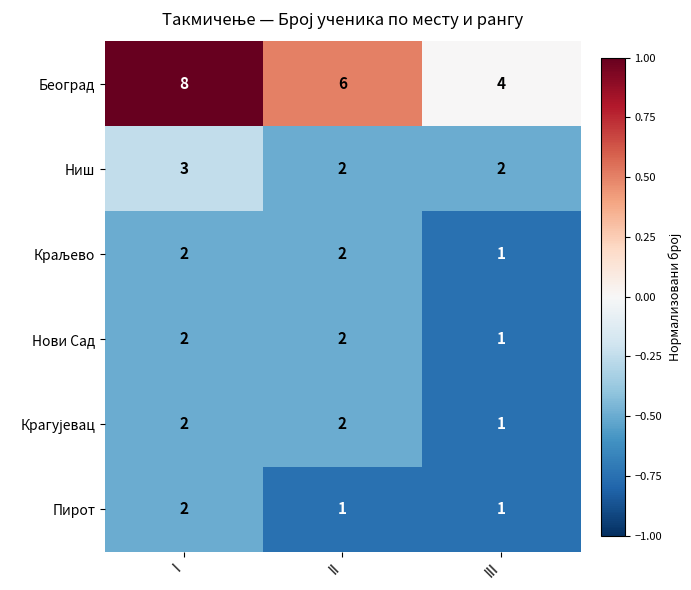

Is the value of Београд at II greater than the value of Нови Сад at III?

Yes